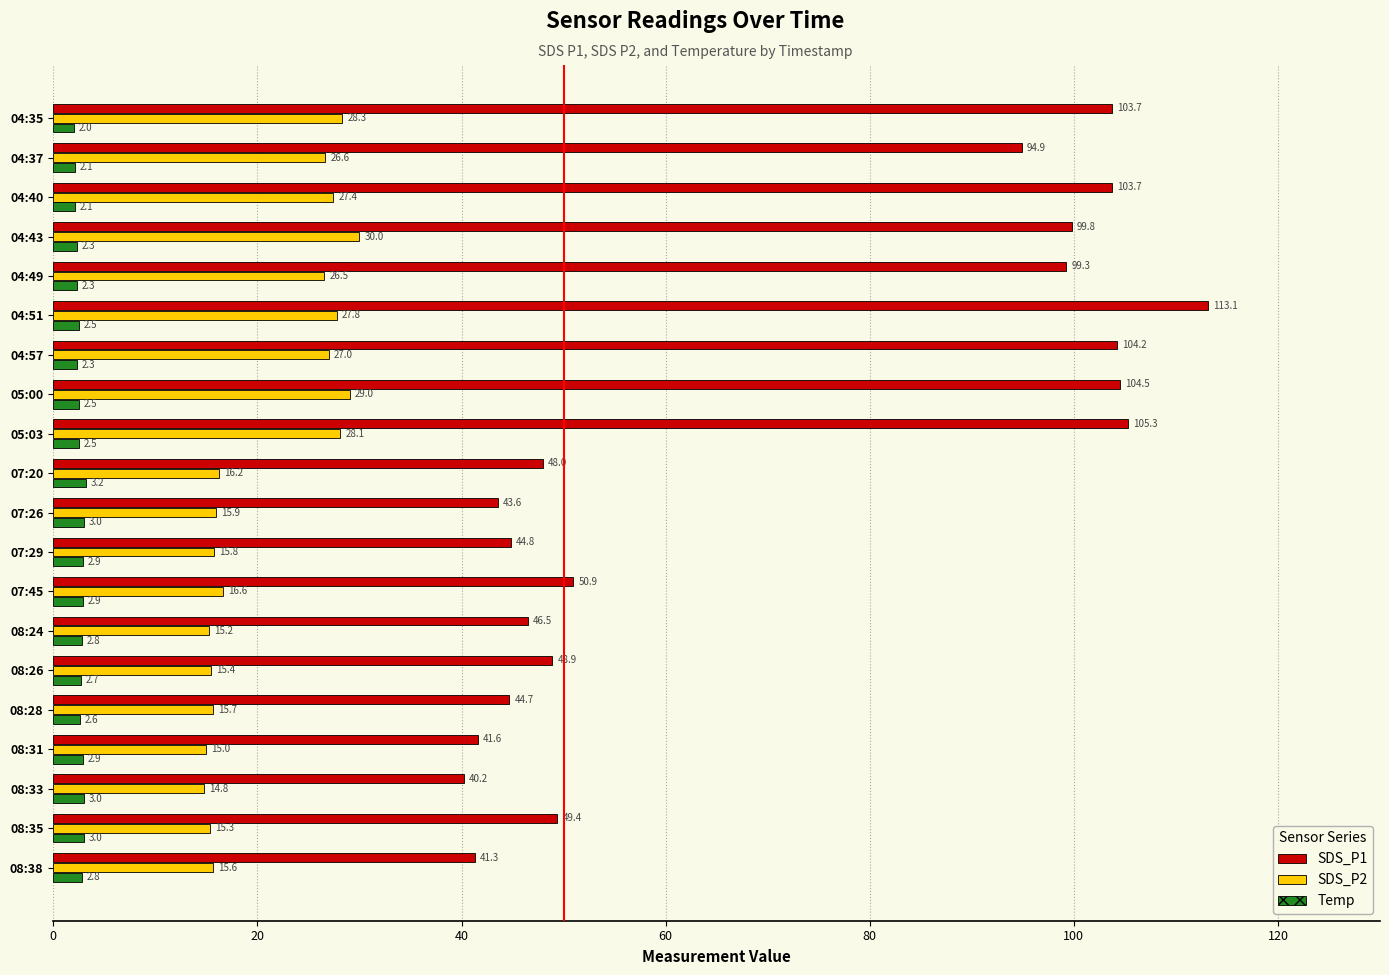

What is the difference between the maximum and minimum values in the Temp series?

1.2